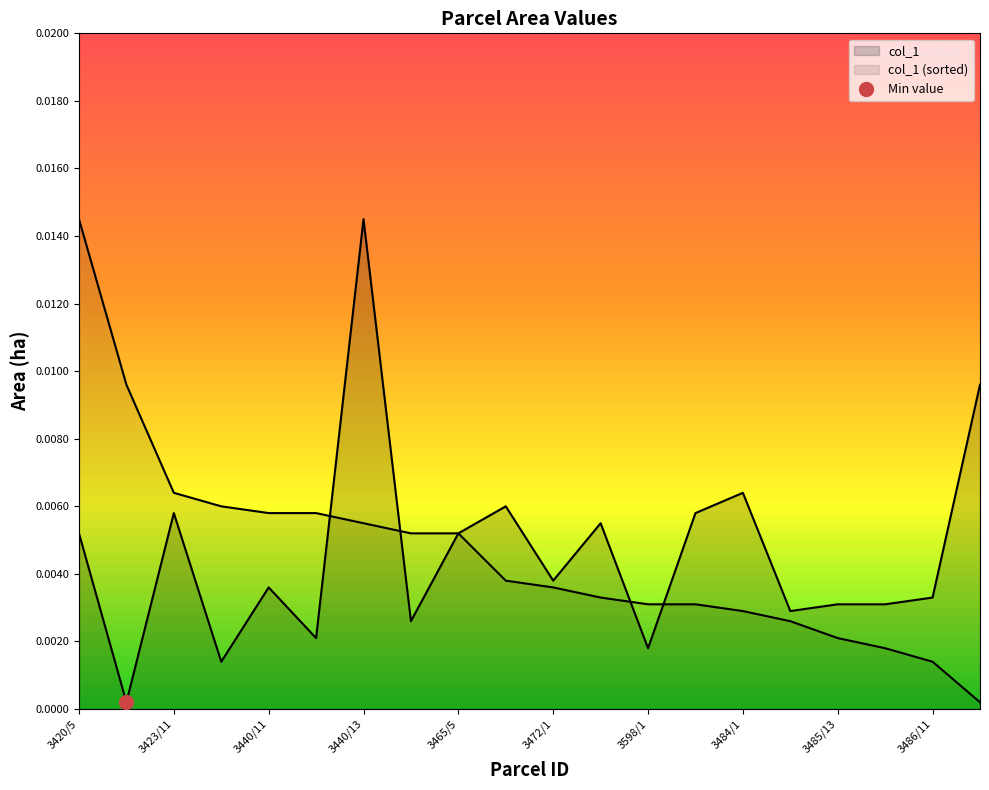

List the labels in order of value, largest first.

3440/13, 3487/5, 3484/1, 3470/5, 3423/11, 3483/3, 3596/5, 3420/5, 3465/5, 3472/1, 3440/11, 3486/11, 3485/13, 3486/13, 3485/11, 3442/1, 3425/11, 3598/1, 3425/9, 3422/1